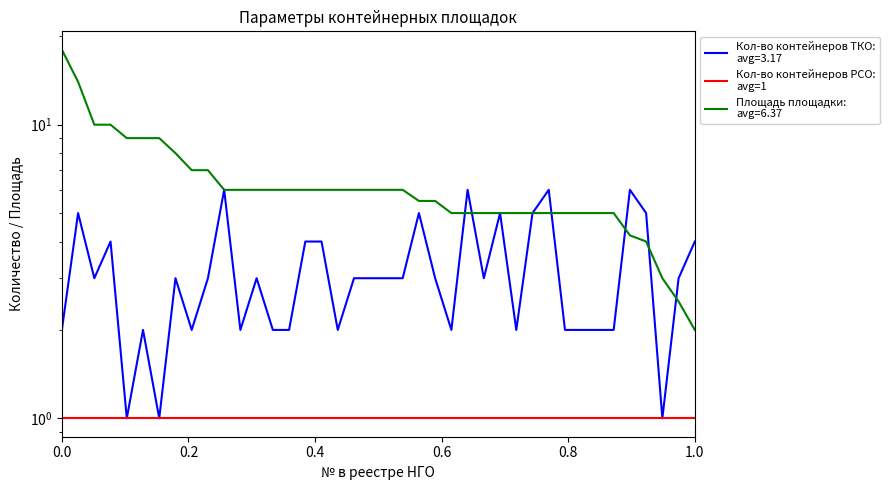

True or false: Кол-во контейнеров РСО has more than 0 points higher than both neighbors.

False